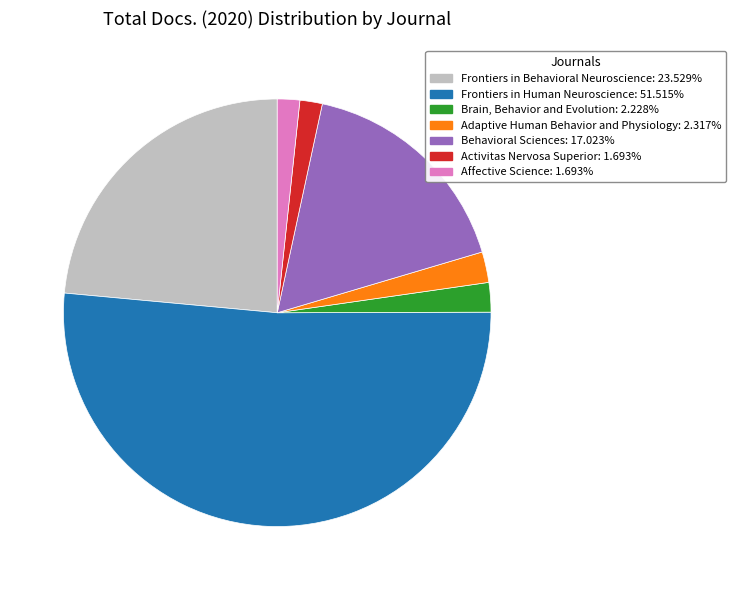

Is the sum of Adaptive Human Behavior and Physiology and Behavioral Sciences greater than half?

No